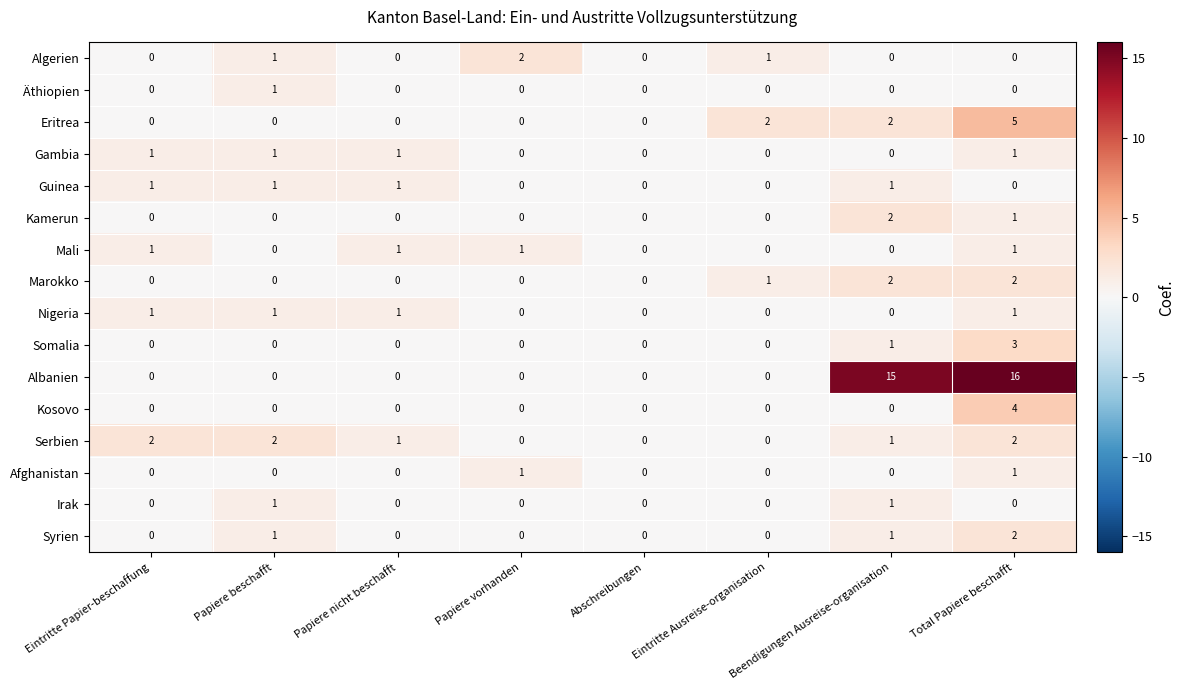

Count the number of data series in this chart.

16